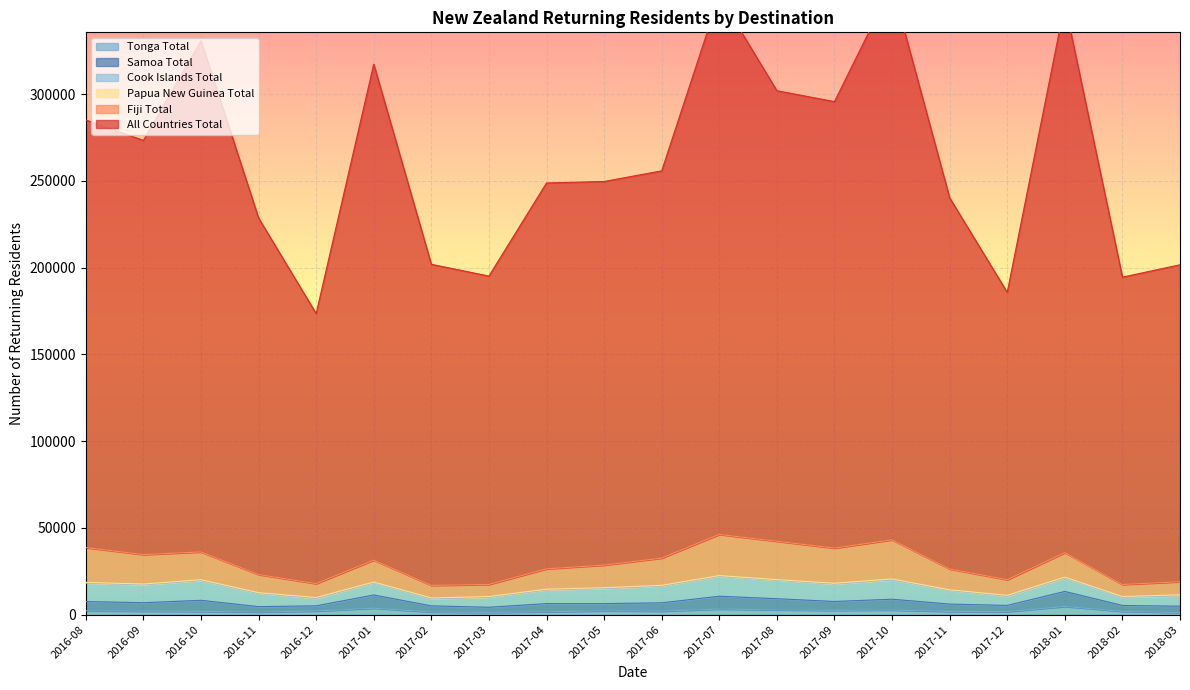

At which category does All Countries Total reach its first local peak?

2016-10